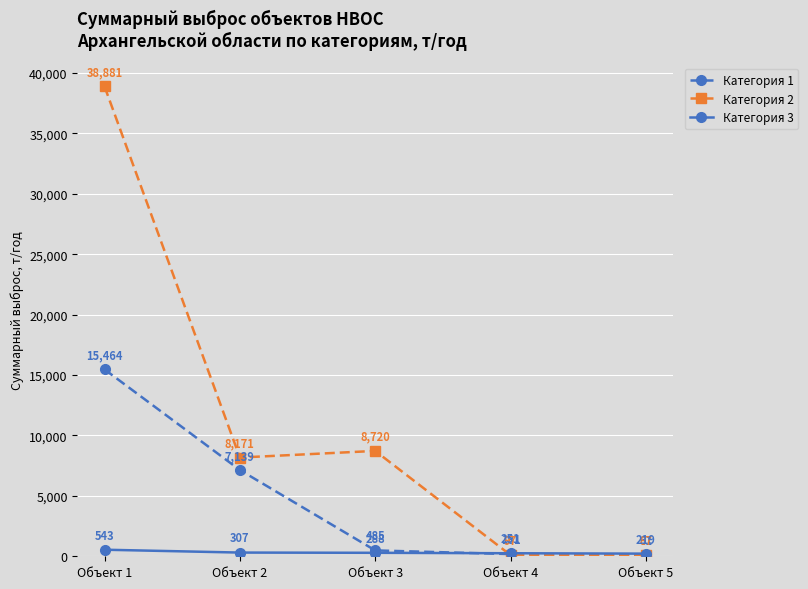

Is the value of Категория 1 at Объект 2 greater than the value of Категория 2 at Объект 2?

No